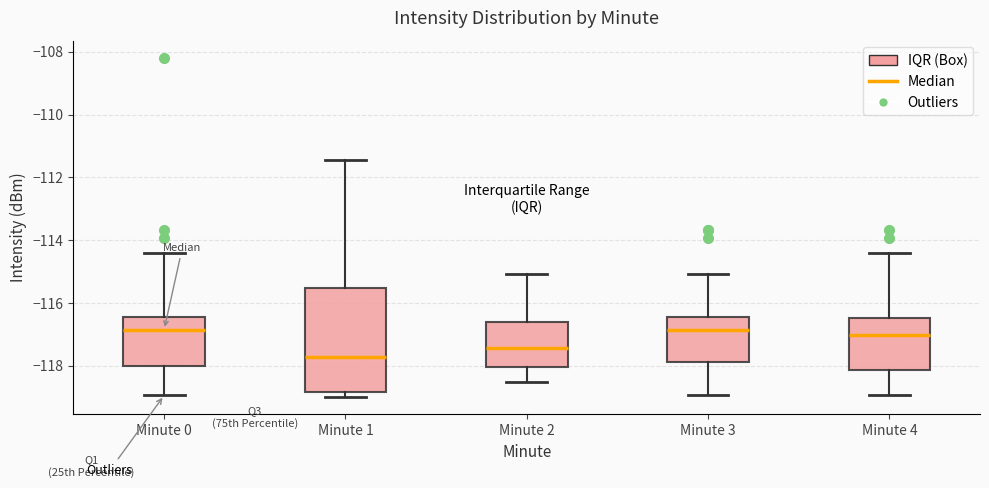

Reading left to right, transcribe this box plot: for each box, give where its median line is, the range the box spans, and where its two whiskers end, as read against the y-axis. The values are not printed on the chart, so give them approximately, as read against the axis.

Minute 0: median -116.8, box -118.0 to -116.4, whiskers -119.0 to -114.4
Minute 1: median -117.8, box -118.8 to -115.6, whiskers -119.0 to -111.4
Minute 2: median -117.4, box -118.0 to -116.6, whiskers -118.6 to -115.0
Minute 3: median -116.8, box -117.8 to -116.4, whiskers -119.0 to -115.0
Minute 4: median -117.0, box -118.2 to -116.4, whiskers -119.0 to -114.4